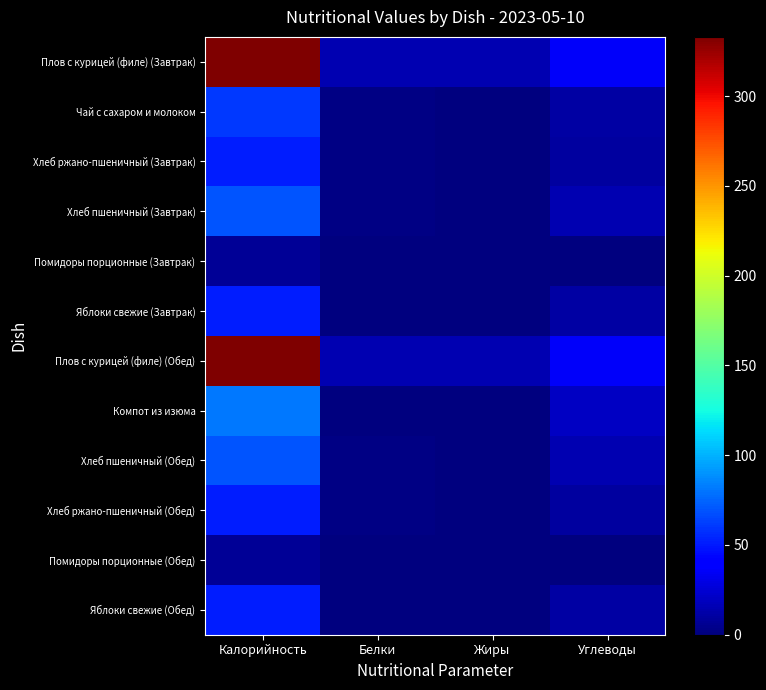

Rank the series at Белки from lowest to highest value.

Помидоры порционные (Завтрак), Помидоры порционные (Обед), Компот из изюма, Яблоки свежие (Завтрак), Яблоки свежие (Обед), Чай с сахаром и молоком, Хлеб ржано-пшеничный (Завтрак), Хлеб ржано-пшеничный (Обед), Хлеб пшеничный (Завтрак), Хлеб пшеничный (Обед), Плов с курицей (филе) (Завтрак), Плов с курицей (филе) (Обед)